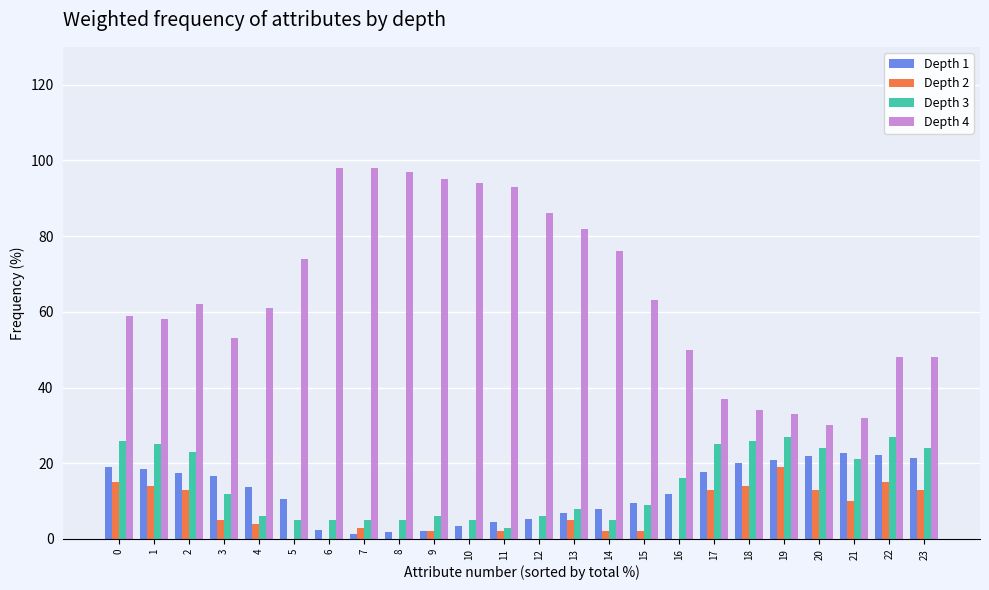

Is it true that Depth 3 equals 14.5 at 23?

False